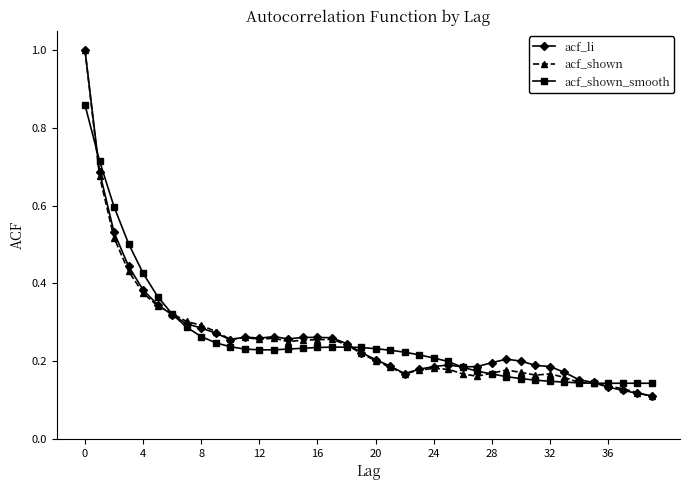

What are all the series names shown in the legend?

acf_li, acf_shown, acf_shown_smooth